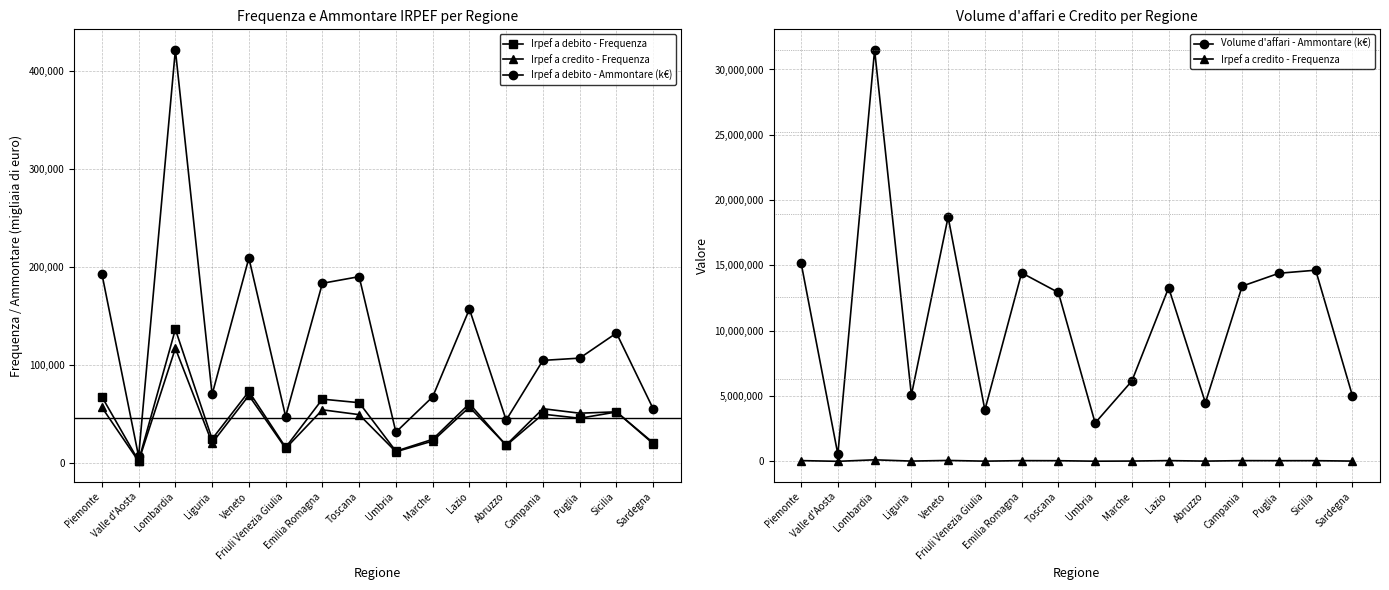

What is the spread (max minus min) of values at Campania?

13364787